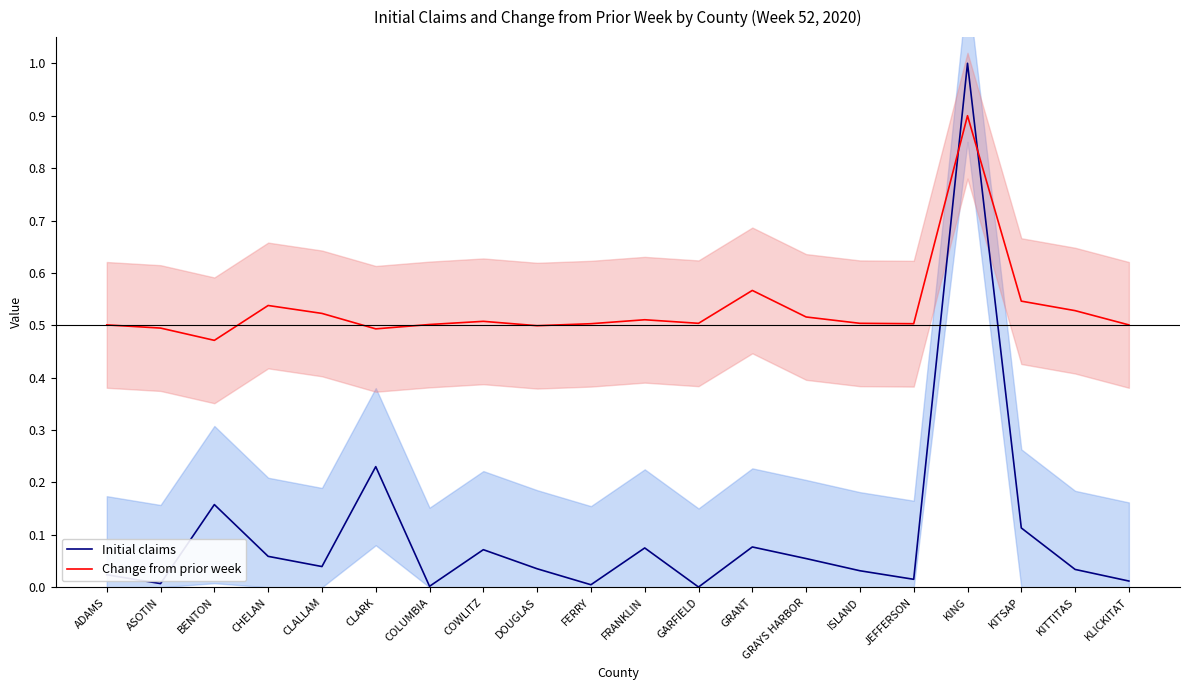

Which series changed the most between CHELAN and CLARK?

Initial claims